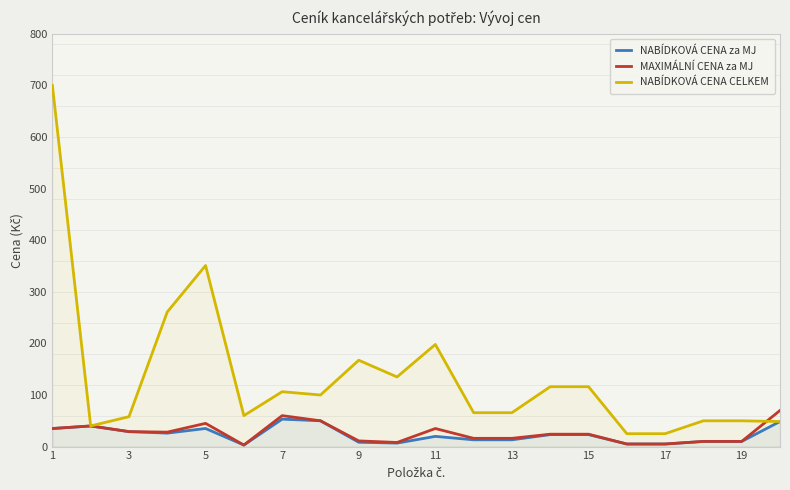

Reading right to left, transcribe all the data shown in this chart.

NABÍDKOVÁ CENA za MJ: 48.6	10.0	10.0	5.0	5.0	23.2	23.2	13.1	13.1	19.8	6.8	8.4	50.0	53.2	3.0	35.1	26.1	29.0	40.0	35.0
MAXIMÁLNÍ CENA za MJ: 70.0	10.0	10.0	5.0	5.0	24.0	24.0	16.0	16.0	35.0	8.0	11.0	50.0	60.0	3.0	45.0	28.0	29.0	40.0	35.0
NABÍDKOVÁ CENA CELKEM: 48.6	50.0	50.0	25.0	25.0	116.1	116.1	65.7	65.7	198.0	135.0	167.4	100.0	106.4	60.0	351.0	261.0	58.0	40.0	700.0